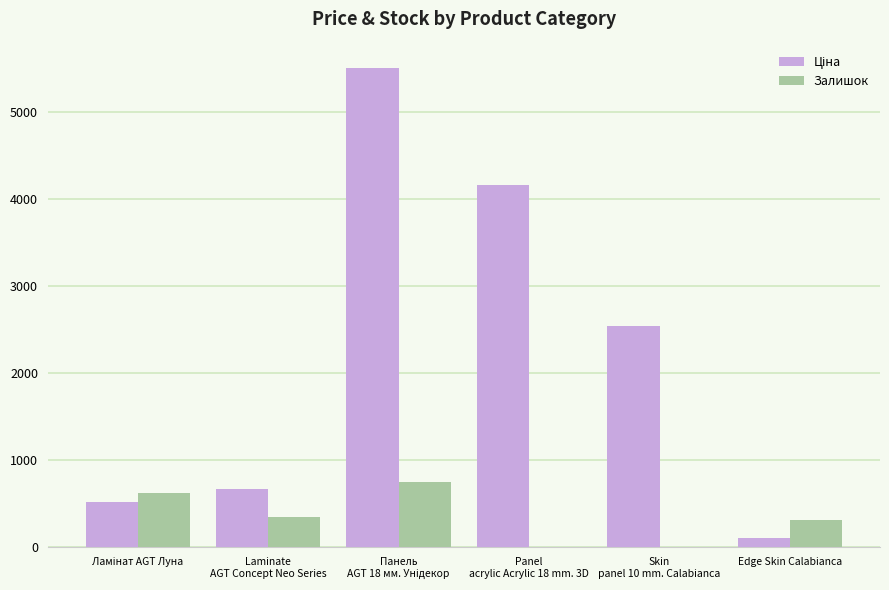

What is the approximate value of Залишок at Panel
acrylic Acrylic 18 mm. 3D?

2.0